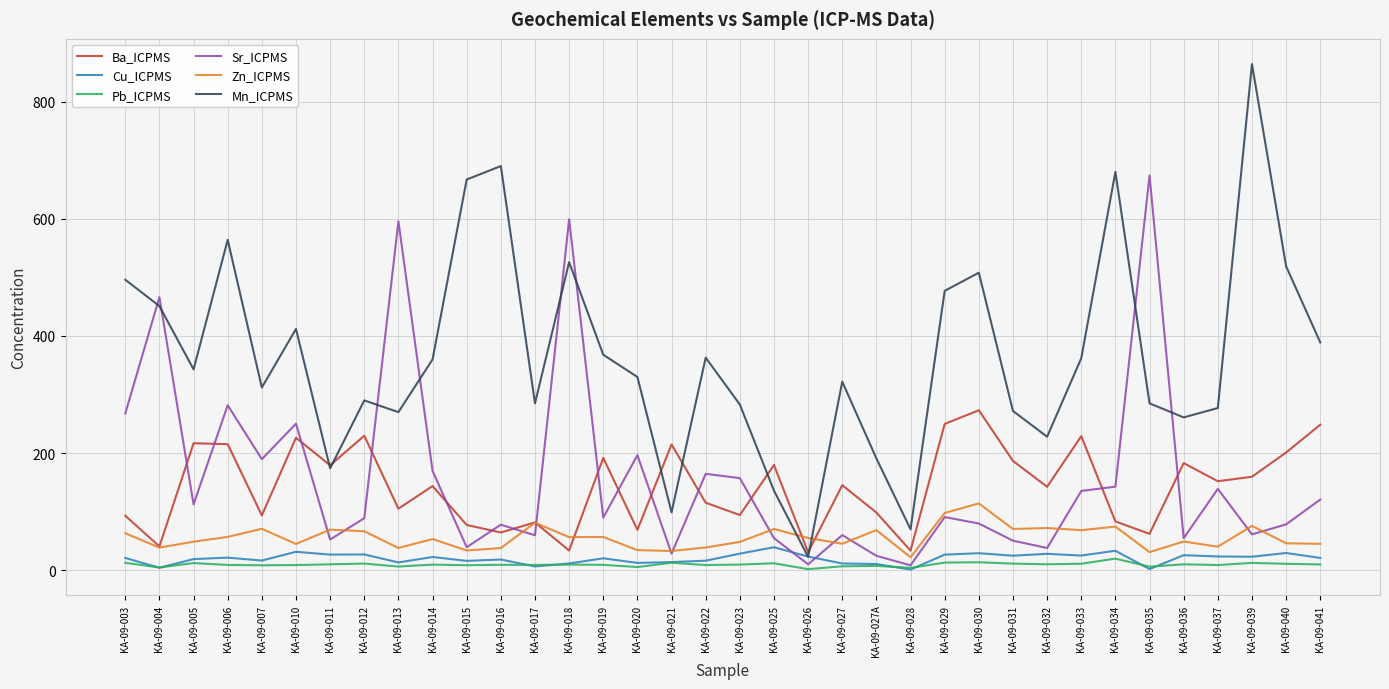

What is the highest value of the Ba_ICPMS series?

273.2